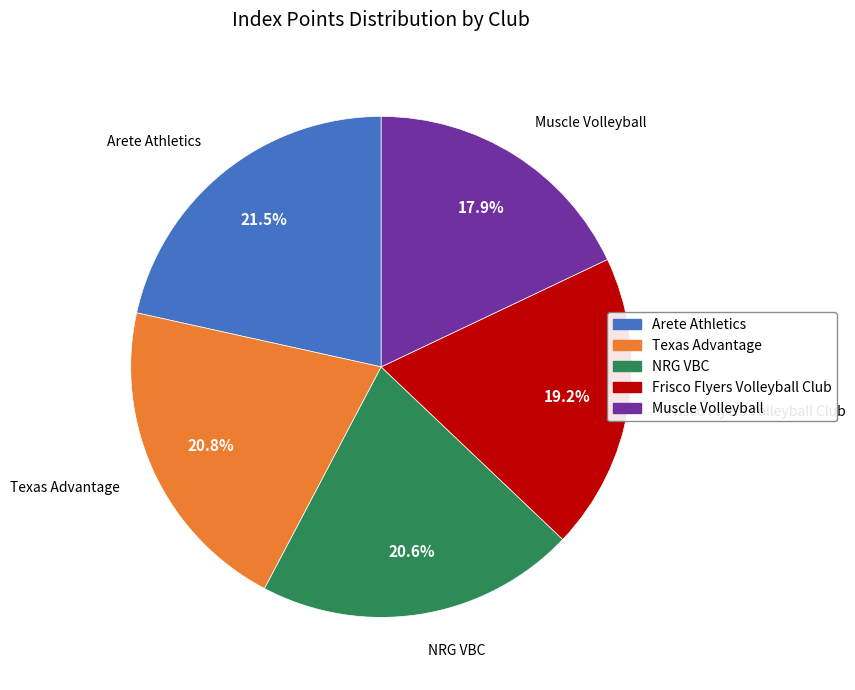

Count the number of slices in the pie.

5